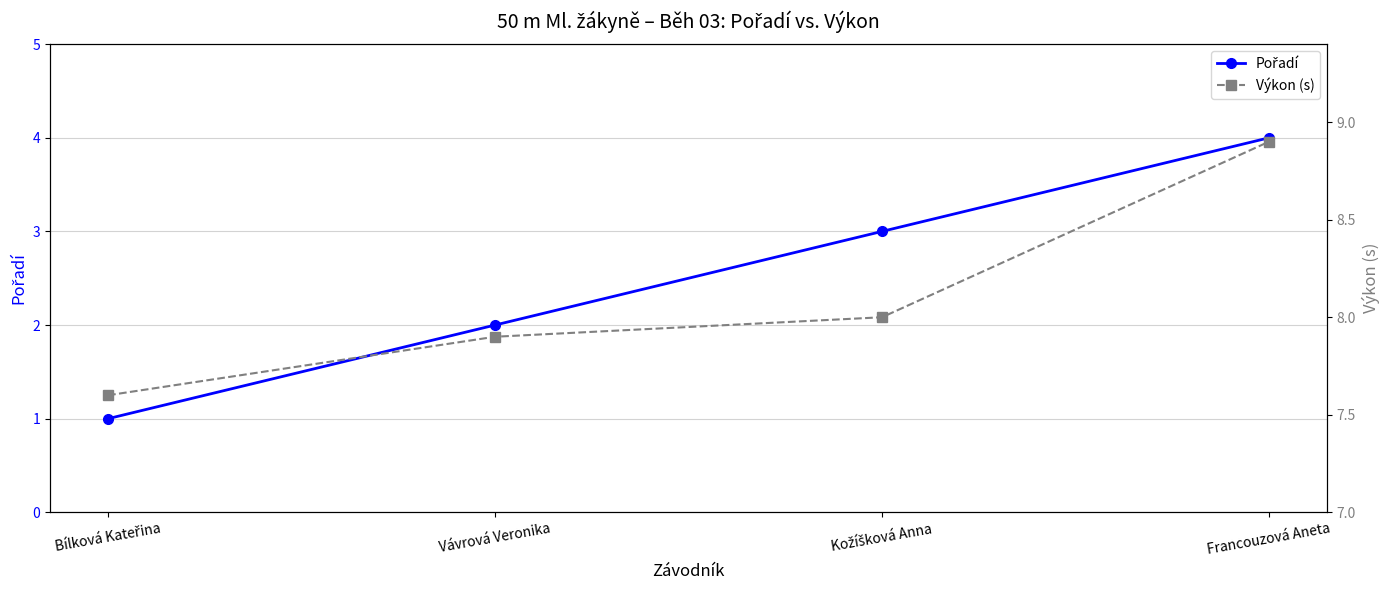

What are all the series names shown in the legend?

Pořadí, Výkon (s)